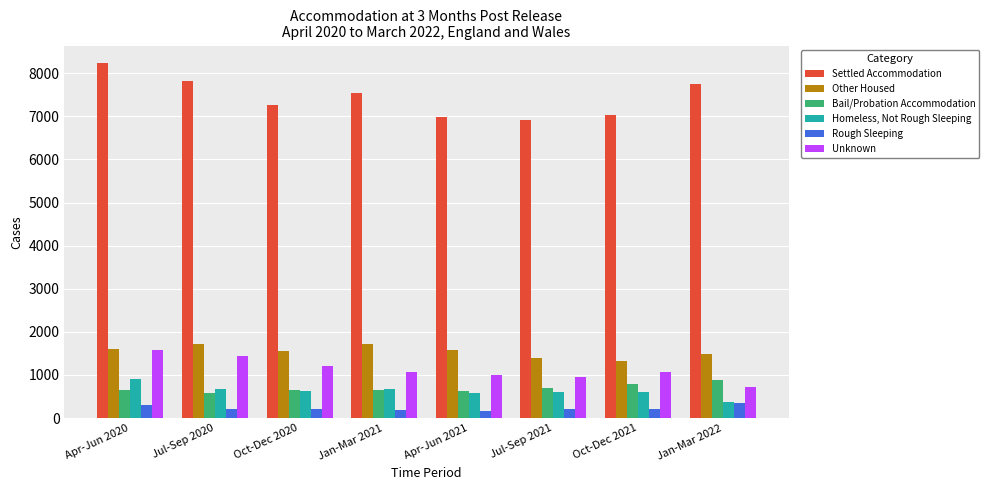

The Other Housed series shows 386 at Oct-Dec 2020. True or false?

False